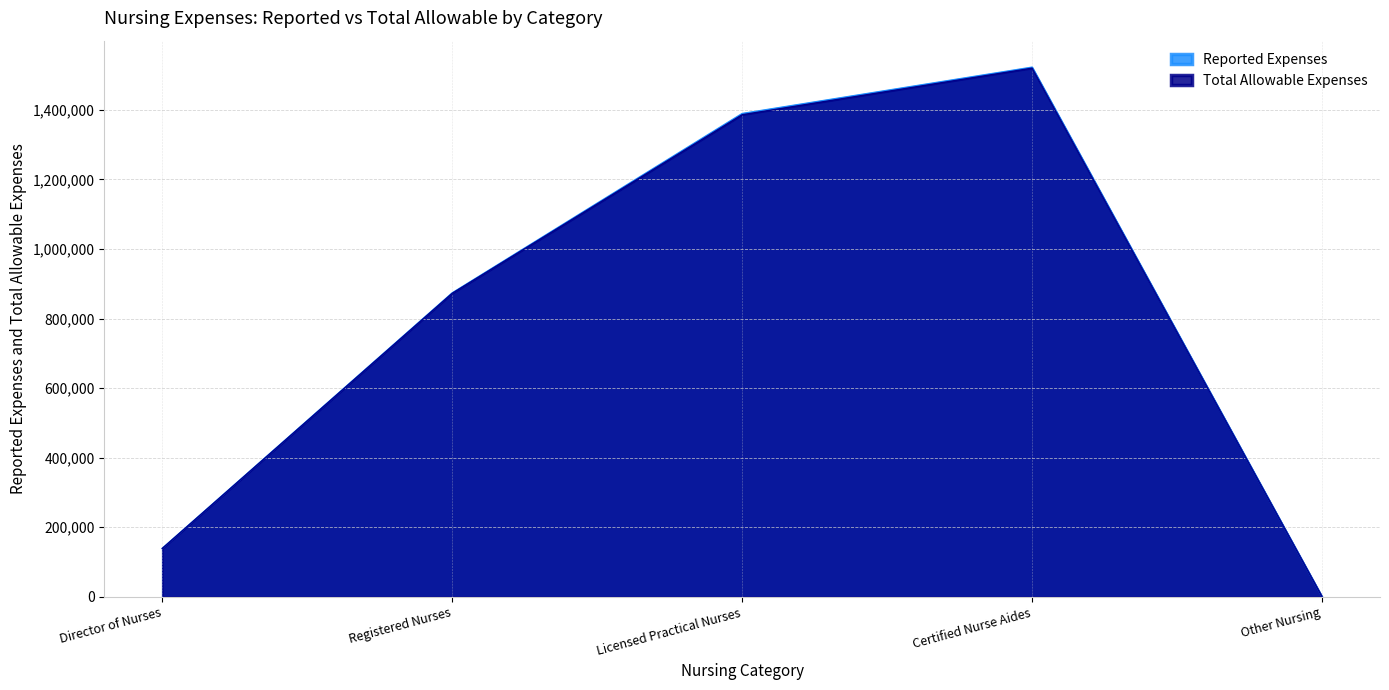

True or false: Total Allowable Expenses has a value of 2148789 at Certified Nurse Aides.

False